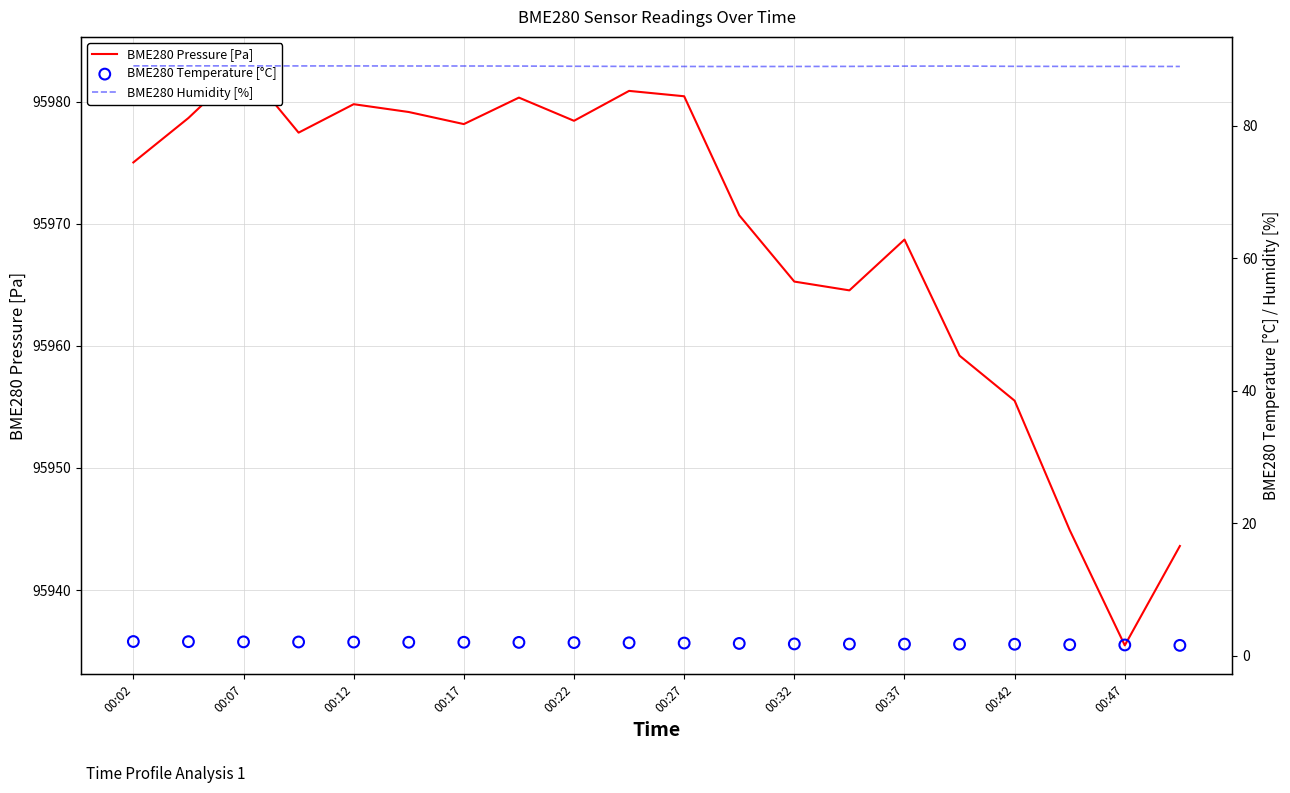

Which series has the largest Y range (max minus min)?

BME280 Pressure [Pa]